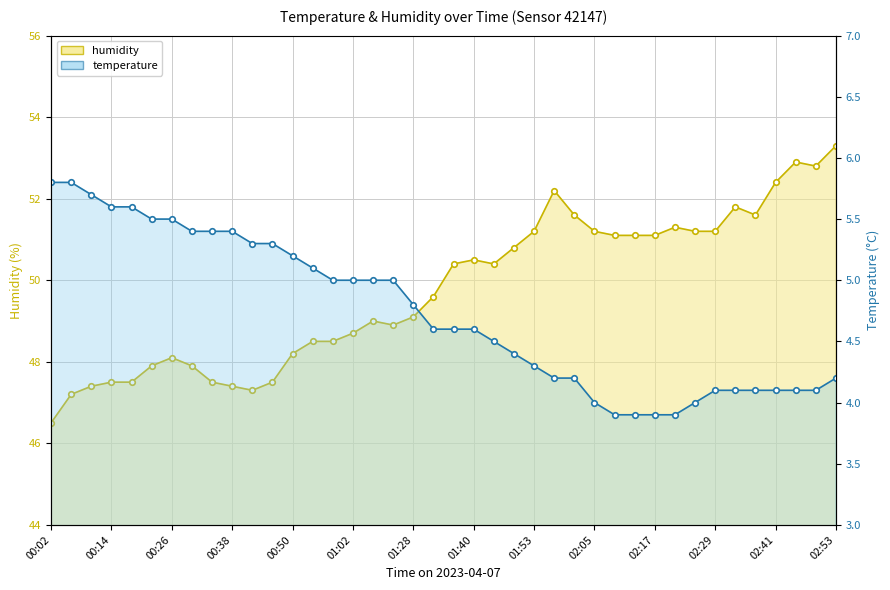

What is the sum of all humidity values?

1990.3